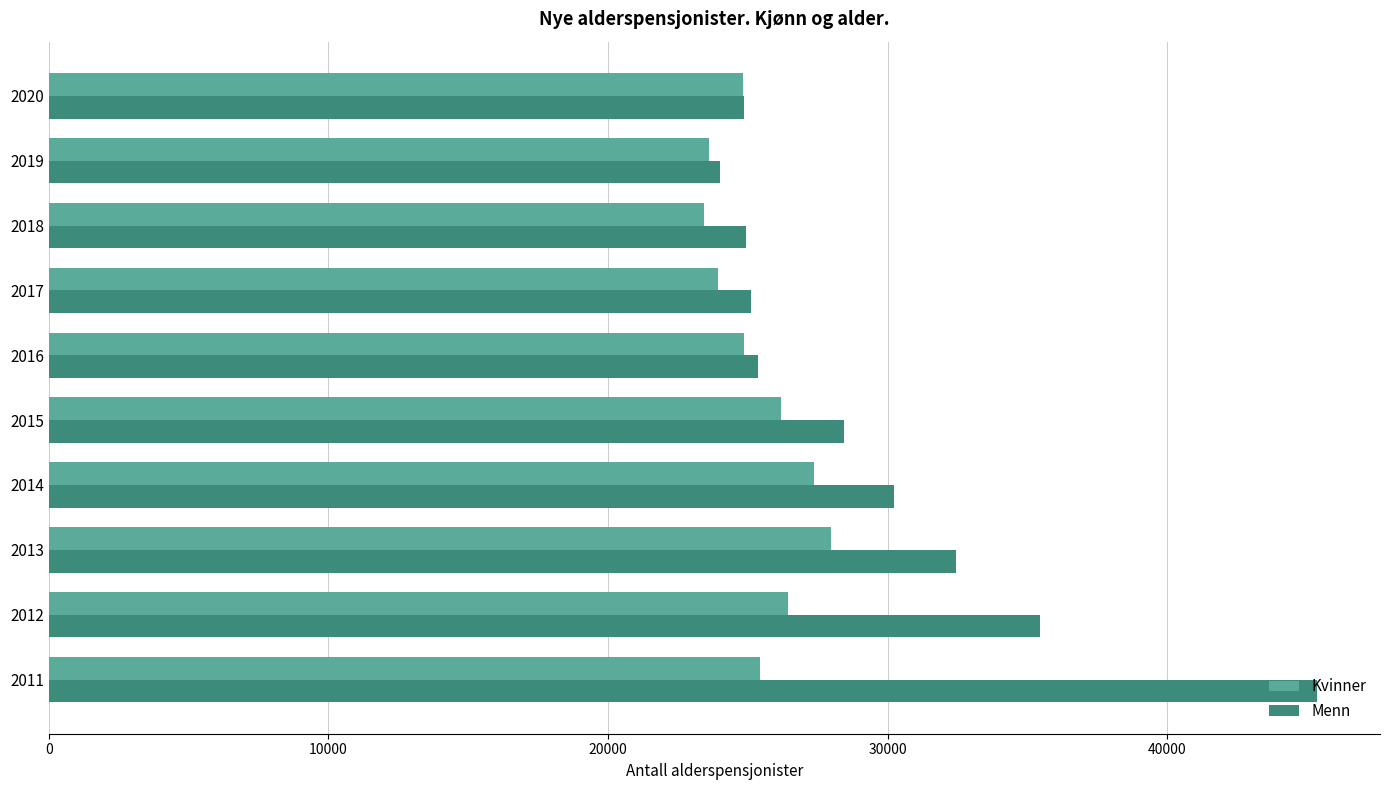

Is it true that Kvinner equals 27362 at 2014?

True